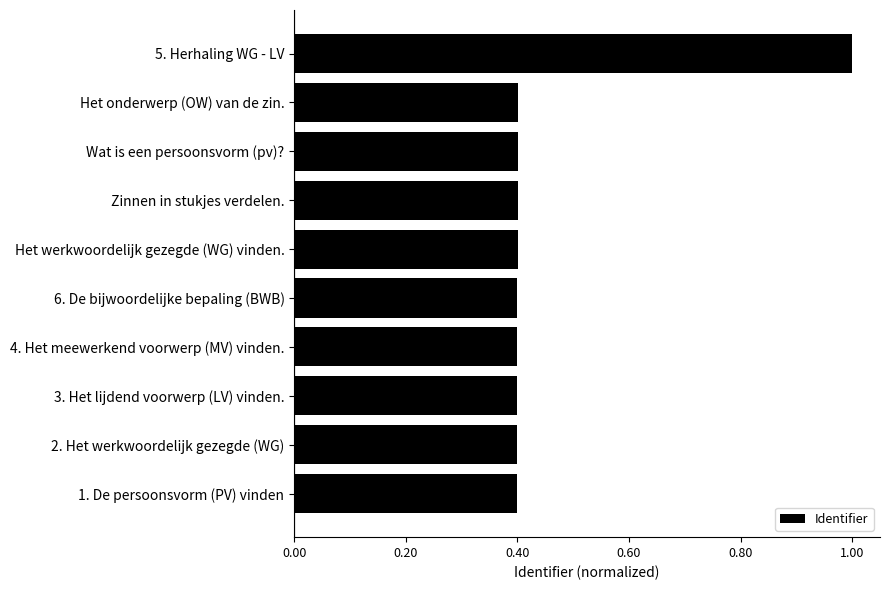

Are the bars horizontal?

Yes